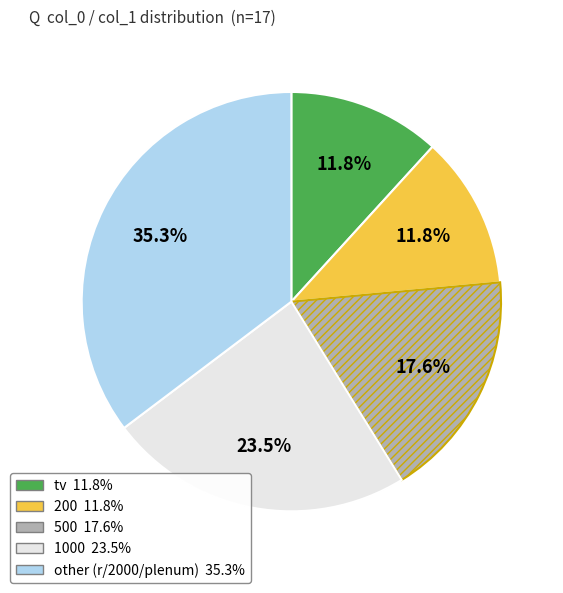

Is there any slice that represents more than half of the pie?

No